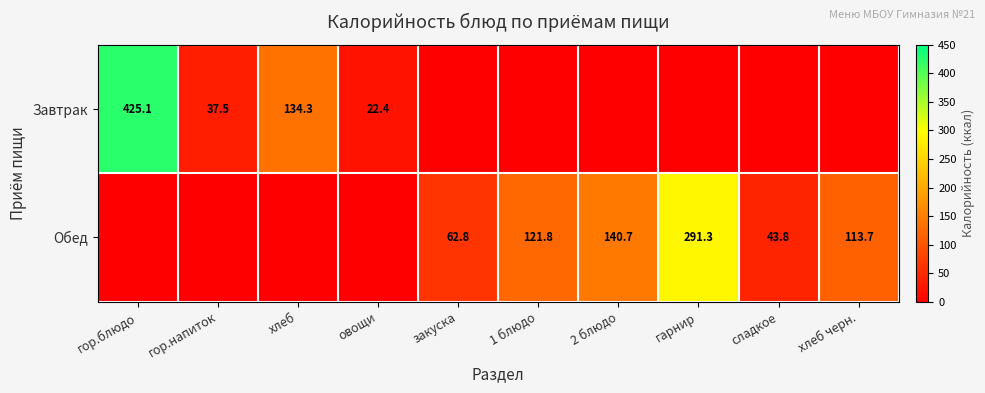

True or false: Обед has a value of 113.7 at хлеб черн..

True